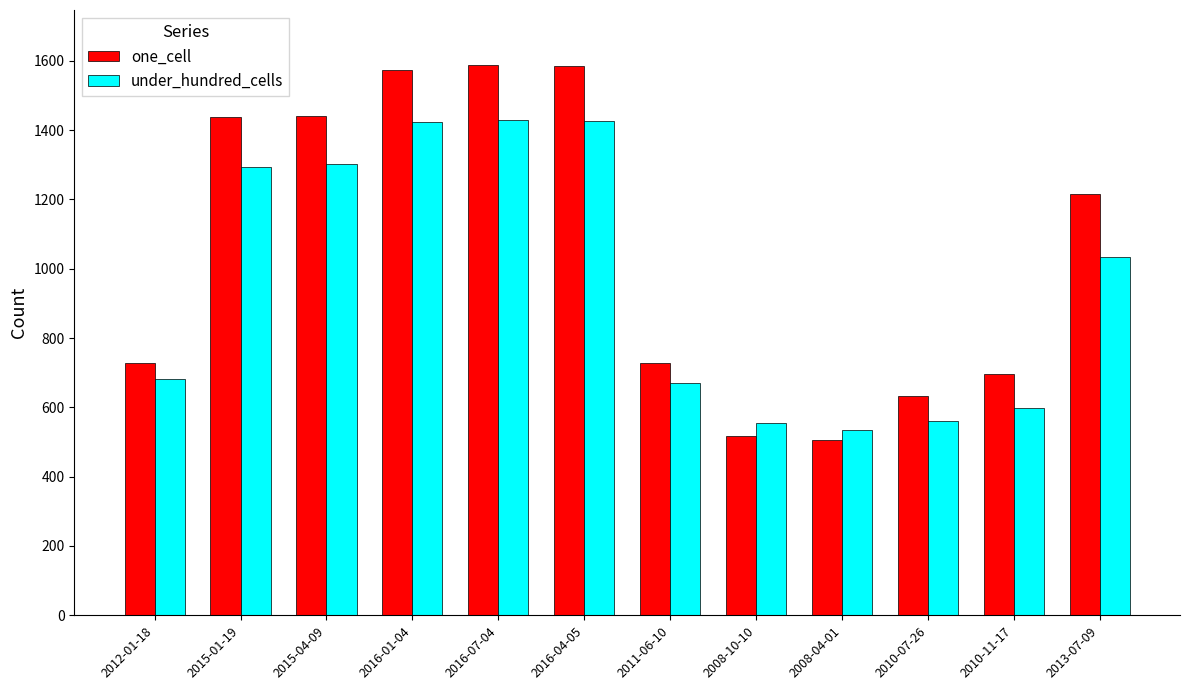

Is it true that under_hundred_cells equals 535 at 2008-04-01?

True